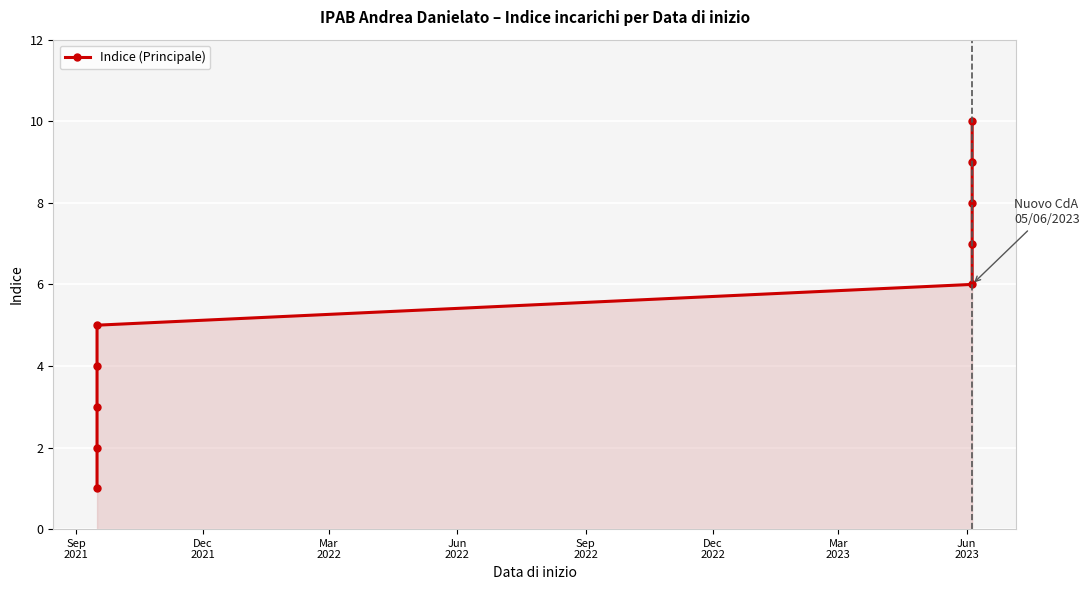

The value at Mar
2022 is 5. True or false?

False